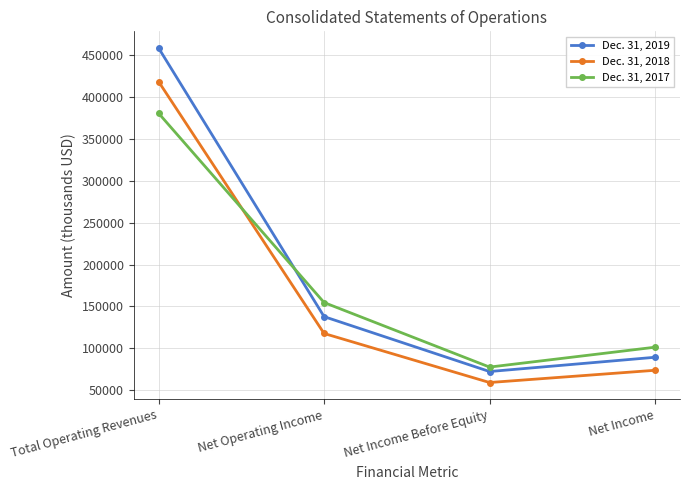

How many lines are shown in the chart?

3